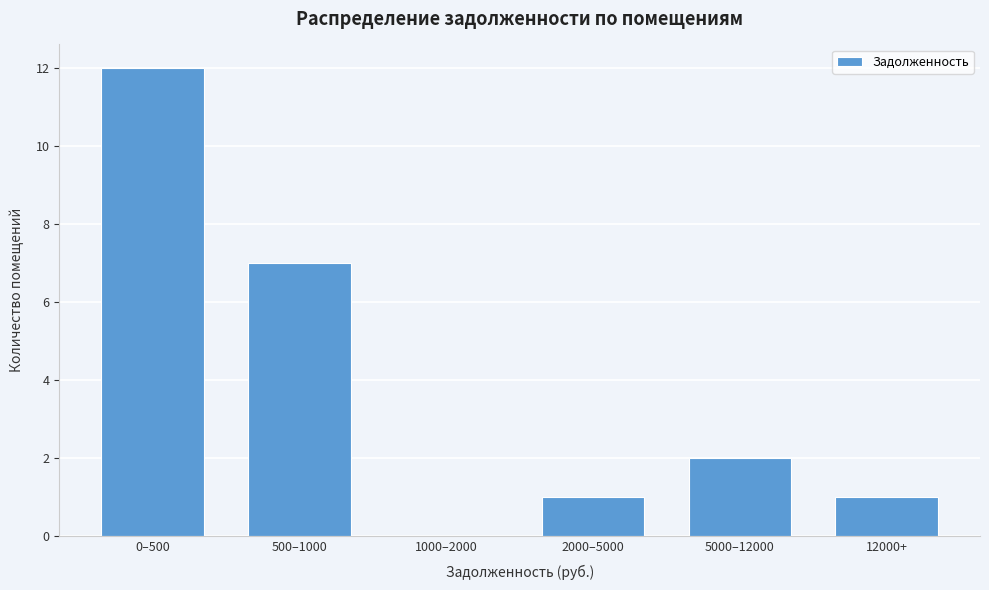

Reading left to right, what are all the values shown in this chart?

0–500=12	500–1000=7	1000–2000=0	2000–5000=1	5000–12000=2	12000+=1